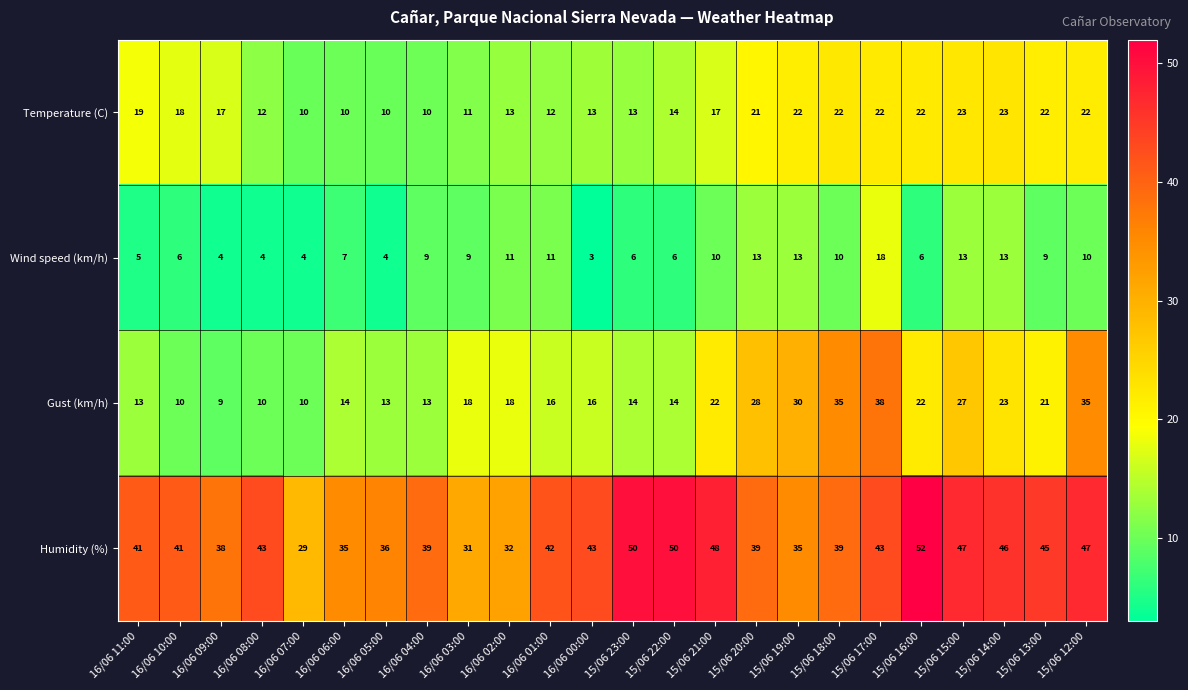

List the series in order of their peak value, highest first.

Humidity (%), Gust (km/h), Temperature (C), Wind speed (km/h)